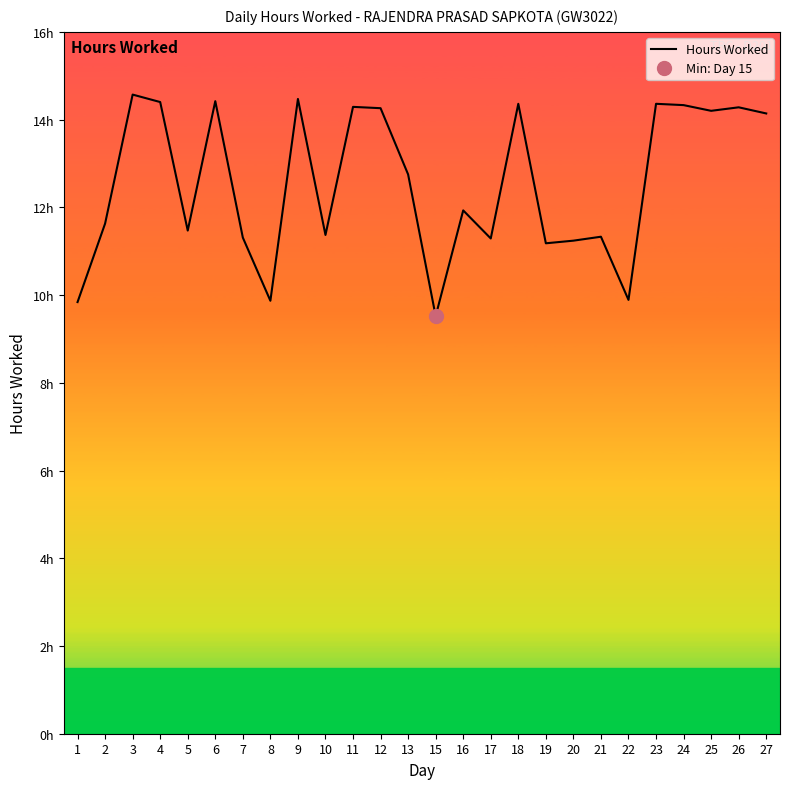

What is the sum of all values?

326.7